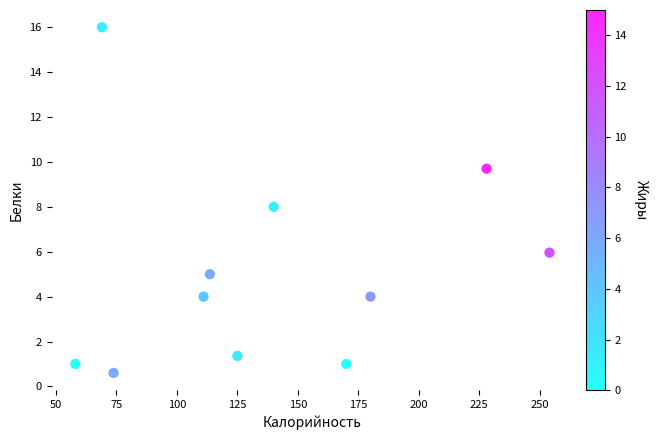

What is the average X value?

138.4